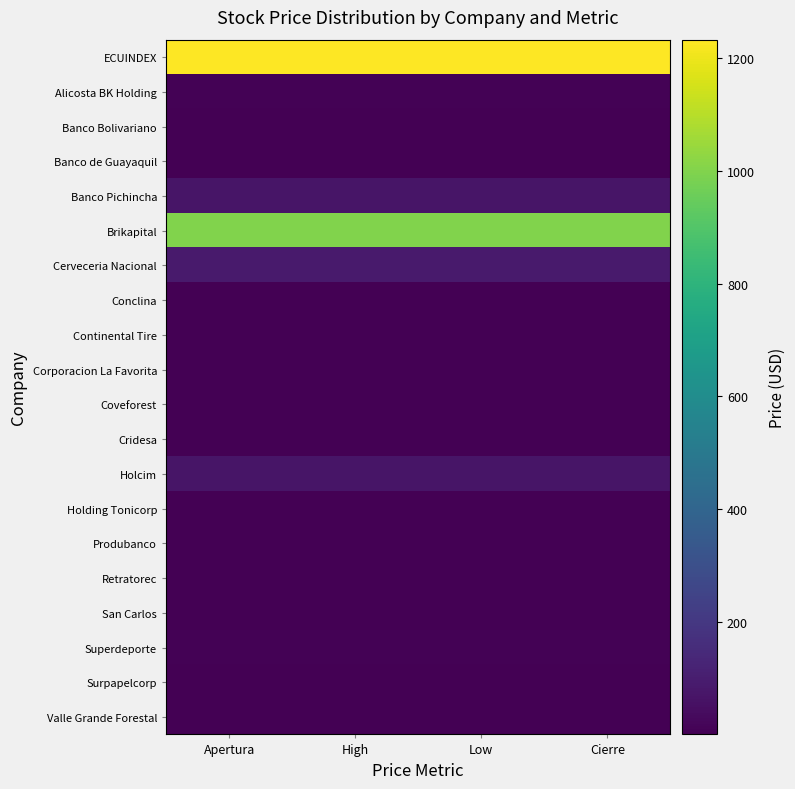

Reading left to right, list all the values displayed in this chart.

ECUINDEX: Apertura=1232.6	High=1232.6	Low=1232.6	Cierre=1232.6
Alicosta BK Holding: Apertura=10.0	High=10.0	Low=10.0	Cierre=10.0
Banco Bolivariano: Apertura=0.8	High=0.8	Low=0.8	Cierre=0.8
Banco de Guayaquil: Apertura=0.6	High=0.6	Low=0.6	Cierre=0.6
Banco Pichincha: Apertura=70.0	High=70.0	Low=70.0	Cierre=70.0
Brikapital: Apertura=1000.0	High=1000.0	Low=1000.0	Cierre=1000.0
Cerveceria Nacional: Apertura=91.0	High=91.0	Low=91.0	Cierre=91.0
Conclina: Apertura=1.0	High=1.0	Low=1.0	Cierre=1.0
Continental Tire: Apertura=1.1	High=1.1	Low=1.1	Cierre=1.1
Corporacion La Favorita: Apertura=2.5	High=2.5	Low=2.5	Cierre=2.5
Coveforest: Apertura=2.6	High=2.6	Low=2.6	Cierre=2.6
Cridesa: Apertura=3.2	High=3.2	Low=3.2	Cierre=3.2
Holcim: Apertura=70.0	High=70.0	Low=70.0	Cierre=70.0
Holding Tonicorp: Apertura=4.5	High=4.5	Low=4.5	Cierre=4.5
Produbanco: Apertura=0.6	High=0.6	Low=0.6	Cierre=0.6
Retratorec: Apertura=3.5	High=3.5	Low=3.5	Cierre=3.5
San Carlos: Apertura=0.9	High=0.9	Low=0.9	Cierre=0.9
Superdeporte: Apertura=6.0	High=6.0	Low=6.0	Cierre=6.0
Surpapelcorp: Apertura=4.2	High=4.2	Low=4.2	Cierre=4.2
Valle Grande Forestal: Apertura=2.6	High=2.6	Low=2.6	Cierre=2.6